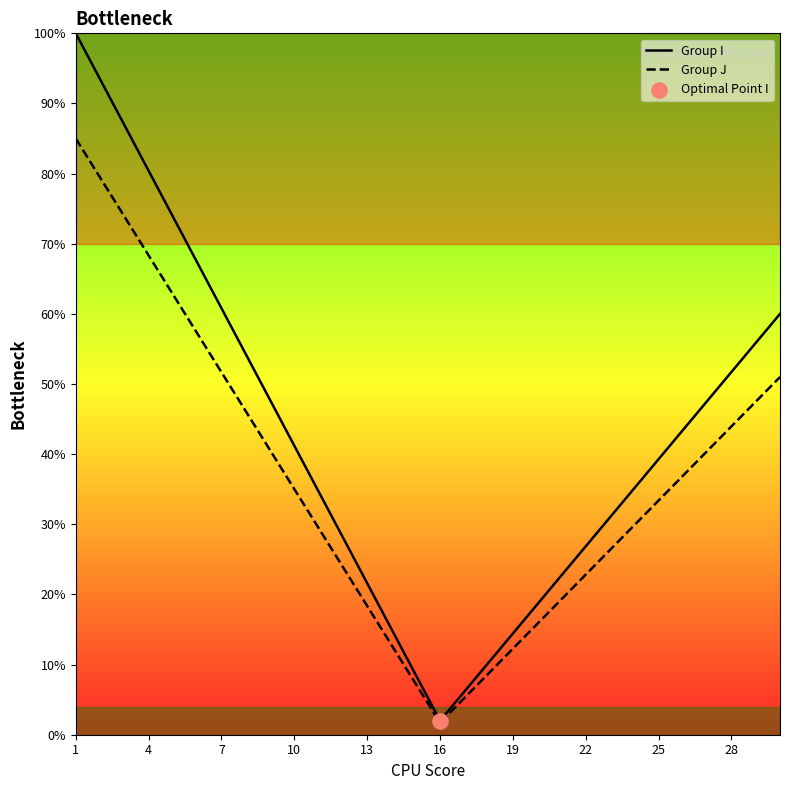

Which series contains the highest Y value?

Group I